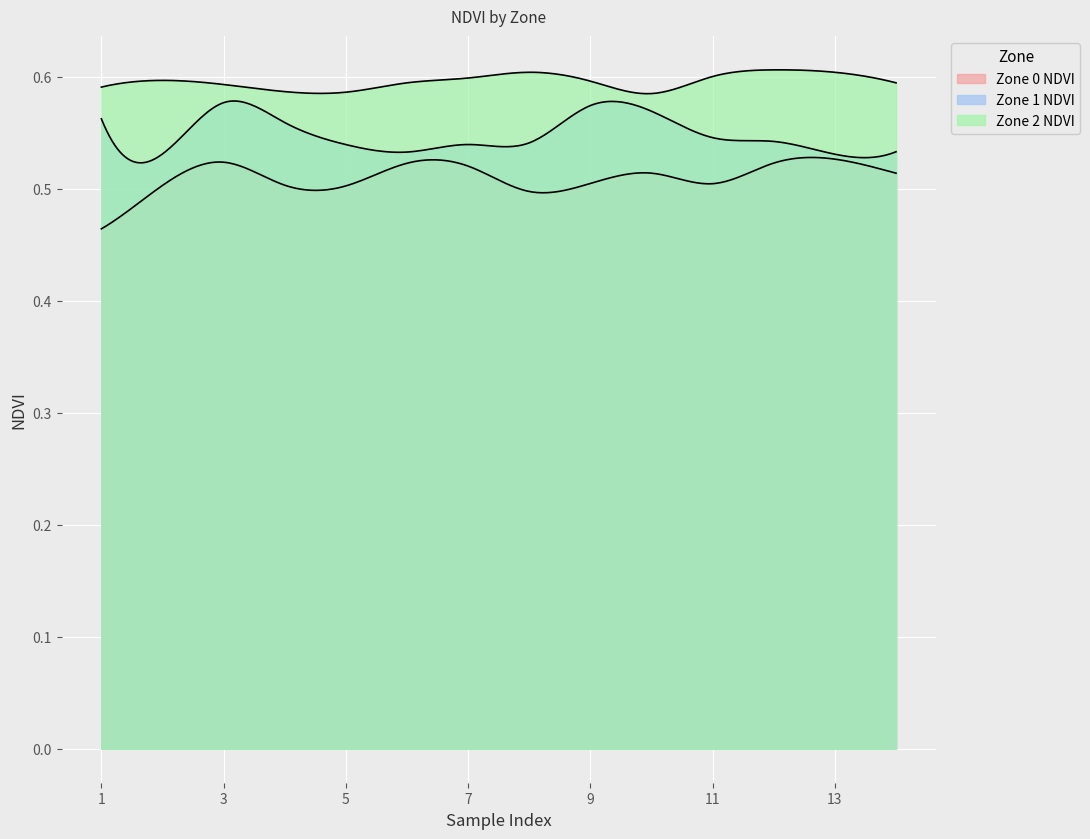

Rank the categories by Zone 0 NDVI value from highest to lowest.

13, 3, 12, 6, 7, 10, 14, 9, 11, 4, 2, 5, 8, 1